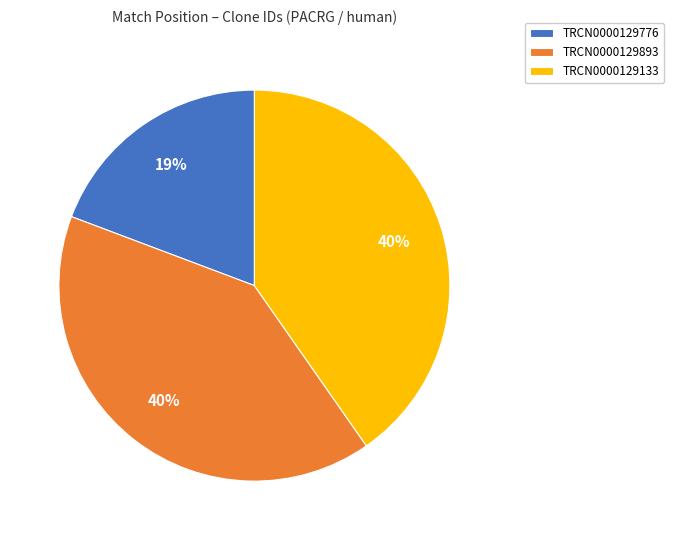

Which category has the smallest portion of the pie?

TRCN0000129776